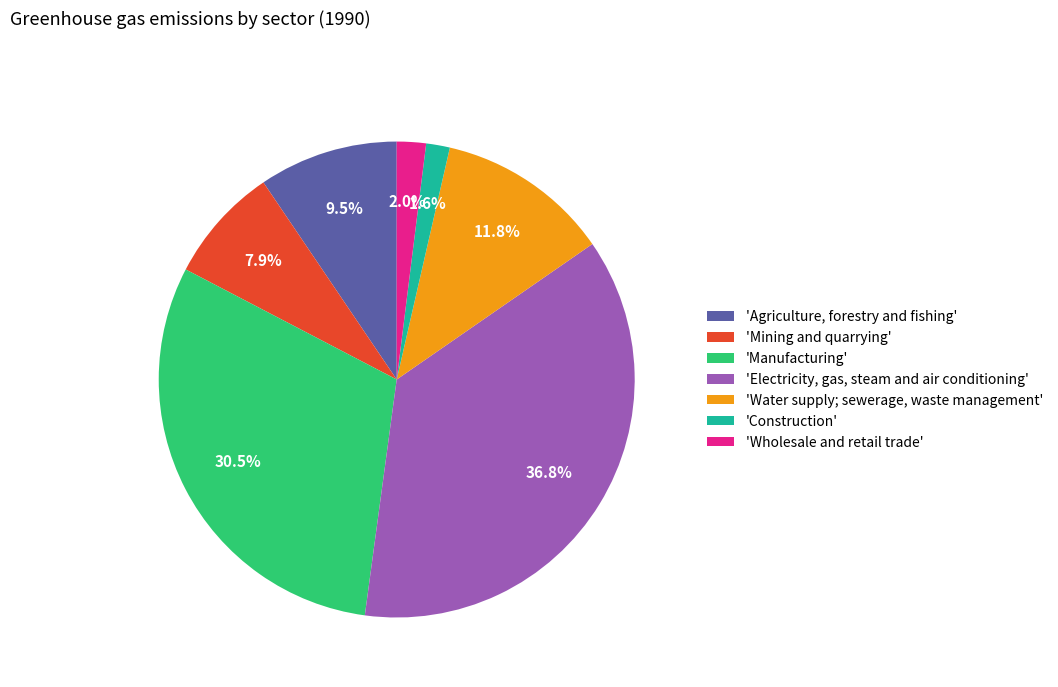

How much of the chart is everything except 'Manufacturing'?

69.5%